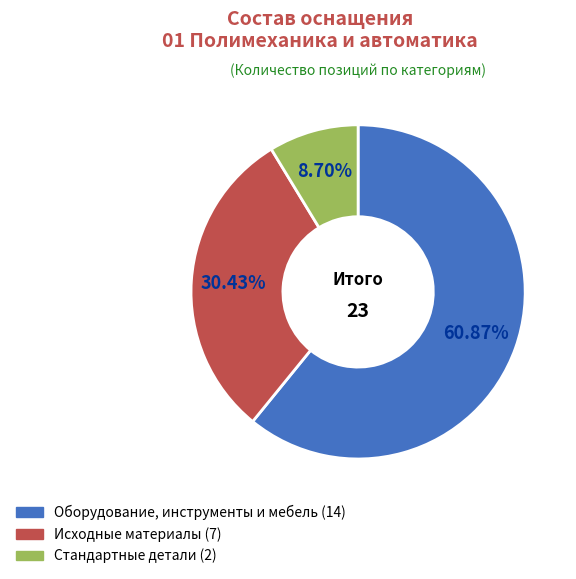

How many segments does this pie chart have?

3